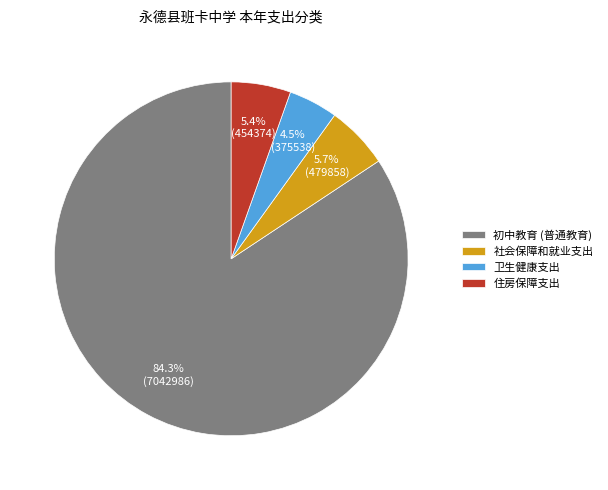

Is there a majority slice in this chart?

Yes